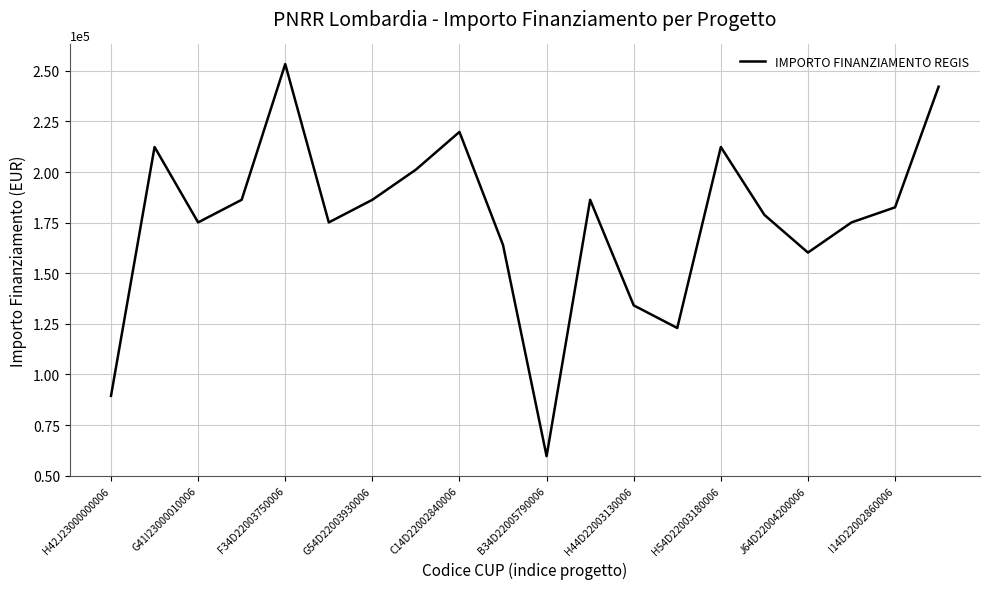

What is the difference between the maximum and minimum values?

193742.4